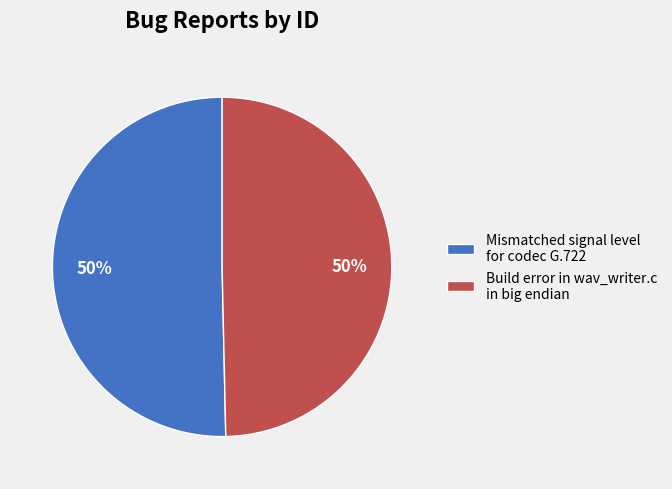

Do Build error in wav_writer.c in big endian and Mismatched signal level for codec G.722 together represent more than half of the pie?

Yes